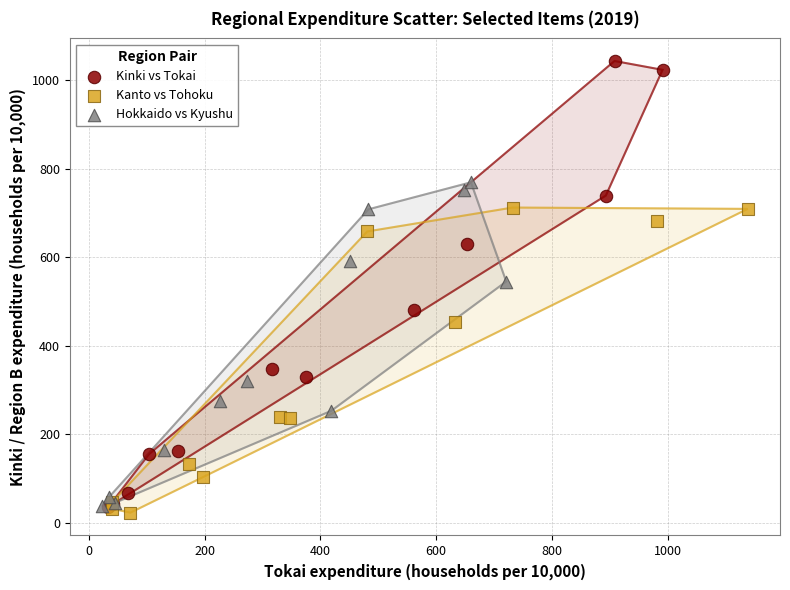

Which series reaches the maximum Y coordinate?

Kinki vs Tokai